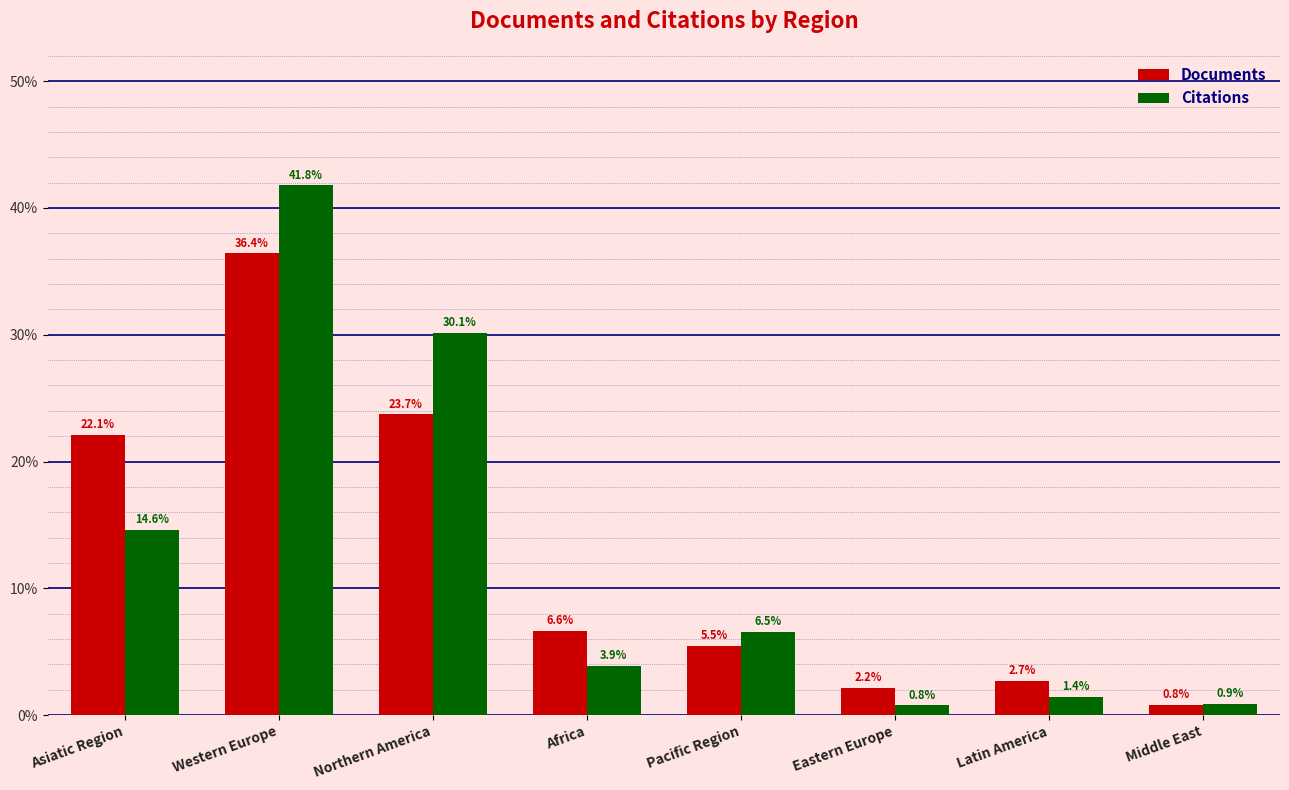

Does the chart contain any negative values?

No